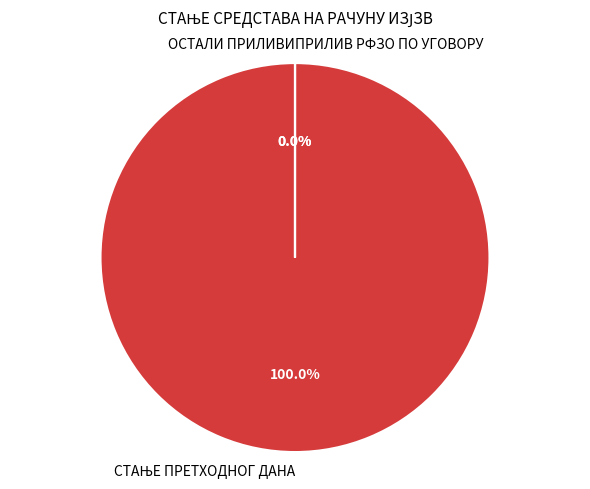

To the nearest percent, what is the combined percentage of СТАЊЕ ПРЕТХОДНОГ ДАНА and ОСТАЛИ ПРИЛИВИ?

100%